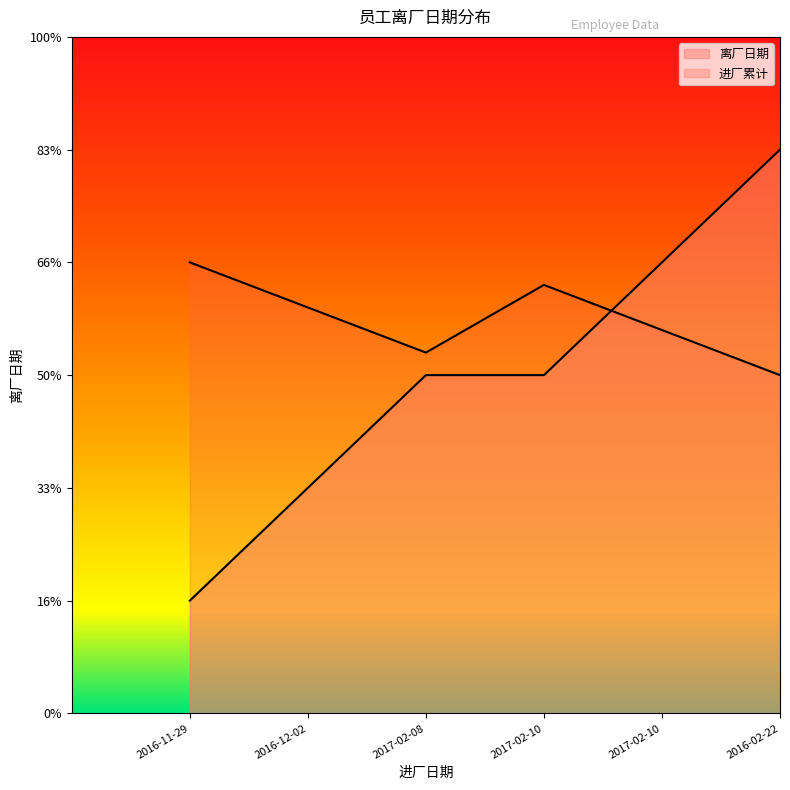

Is it true that the value at 2017-02-10 is 4?

True